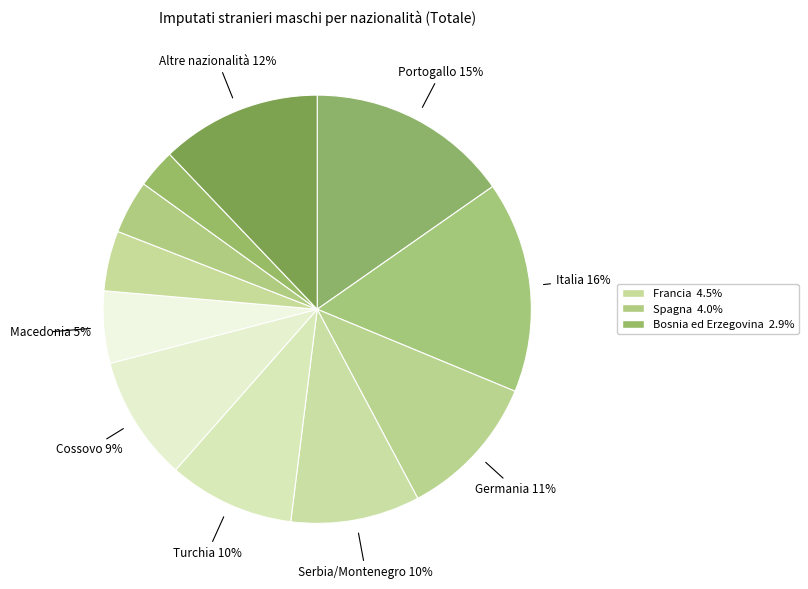

How many slices are in this pie chart?

11